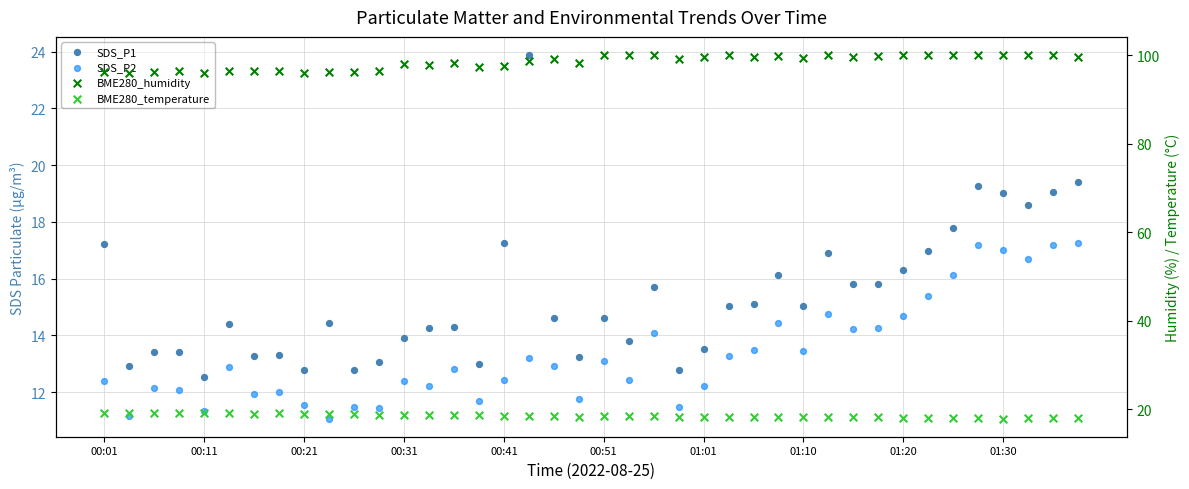

Which series has the widest spread of Y values?

SDS_P1